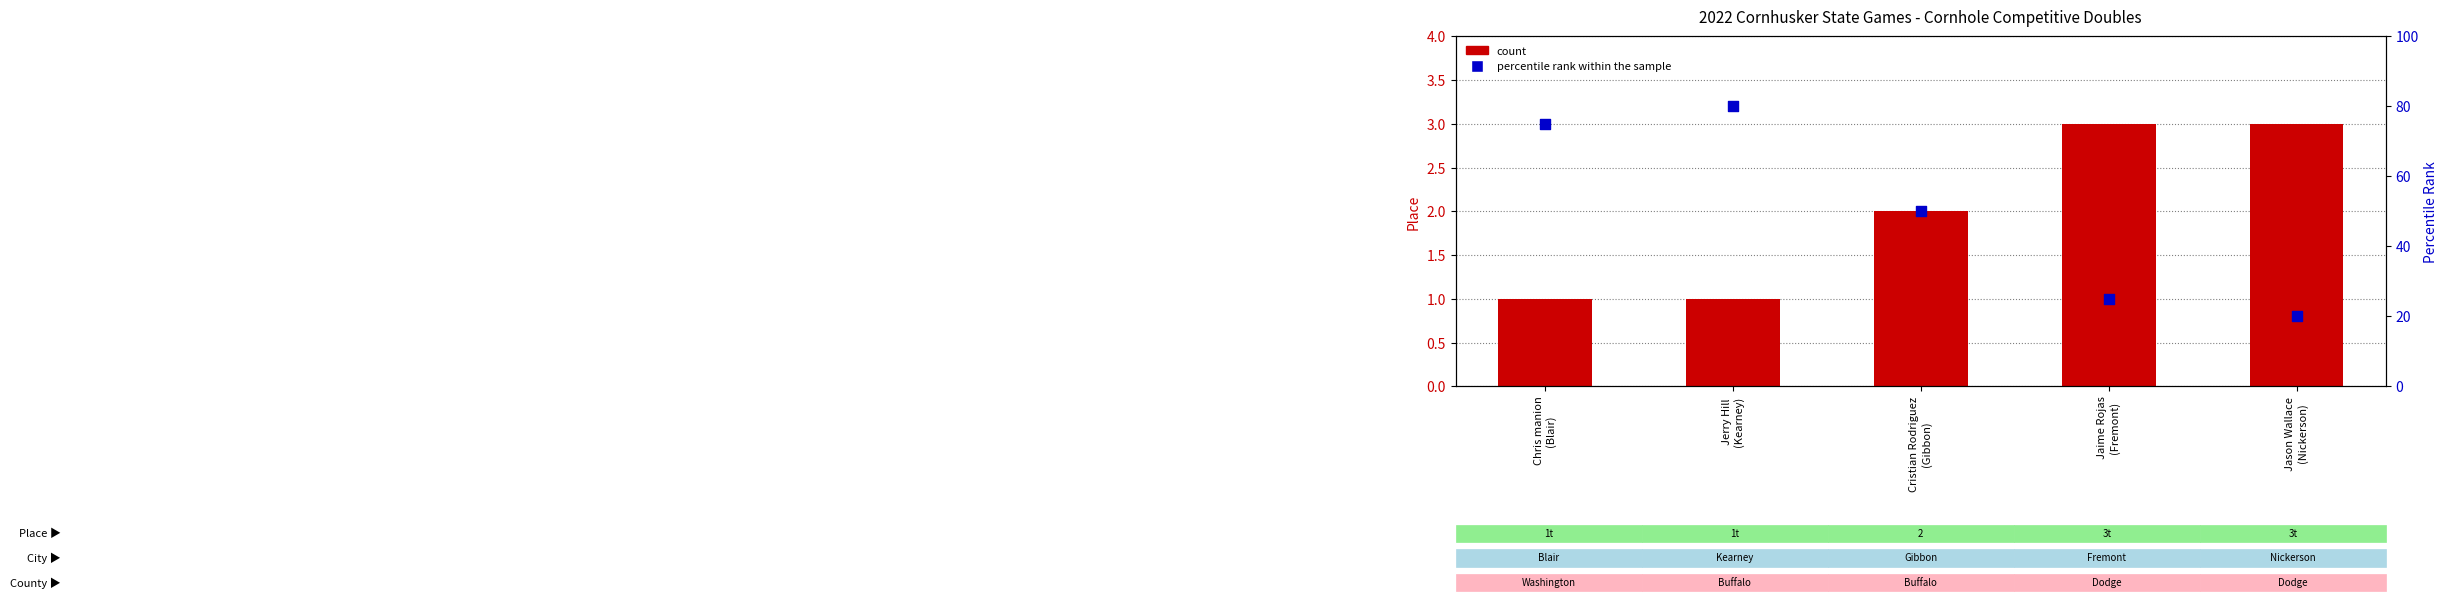

At how many categories does at least one series exceed 46?

3